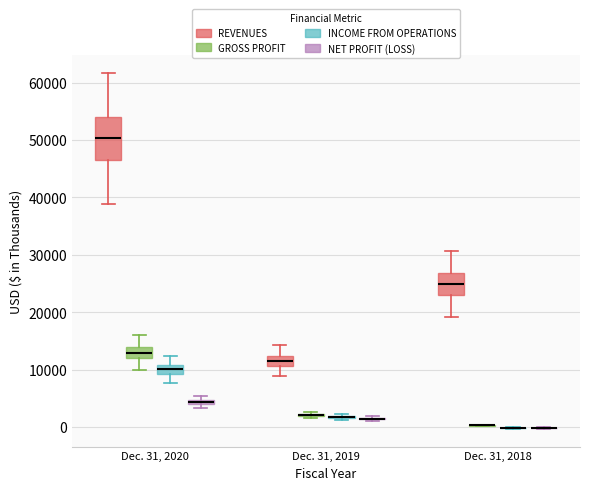

Which box is the tallest, from its lower edge to its upper edge?

Dec. 31, 2020 (REVENUES)